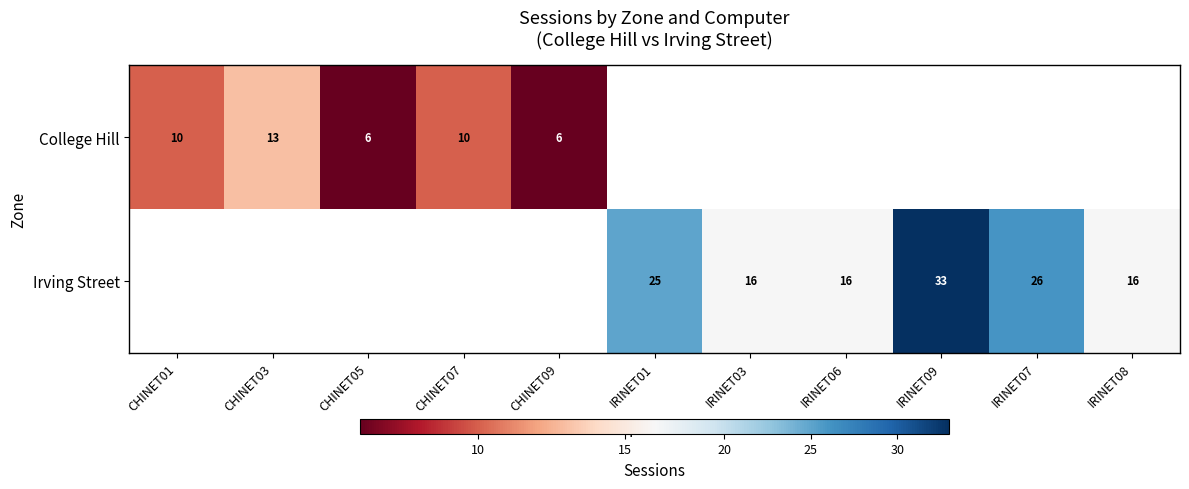

The value of College Hill at CHINET05 is 2. True or false?

False